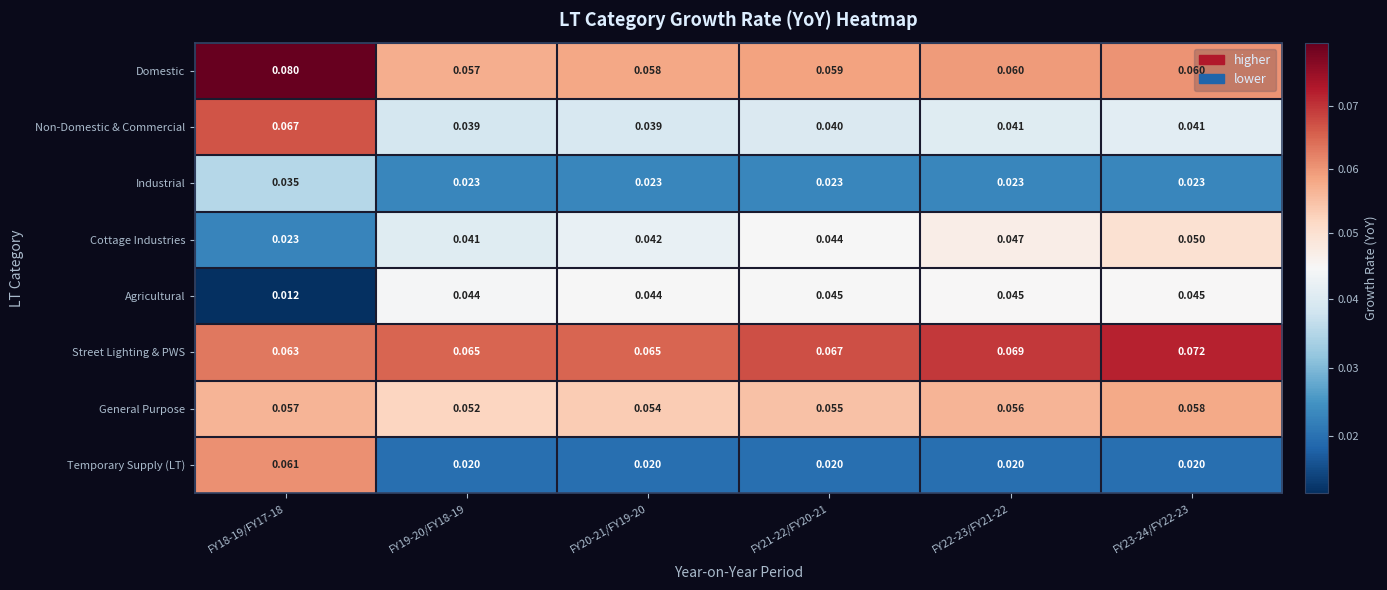

Which series has the largest total across all categories?

Street Lighting & PWS